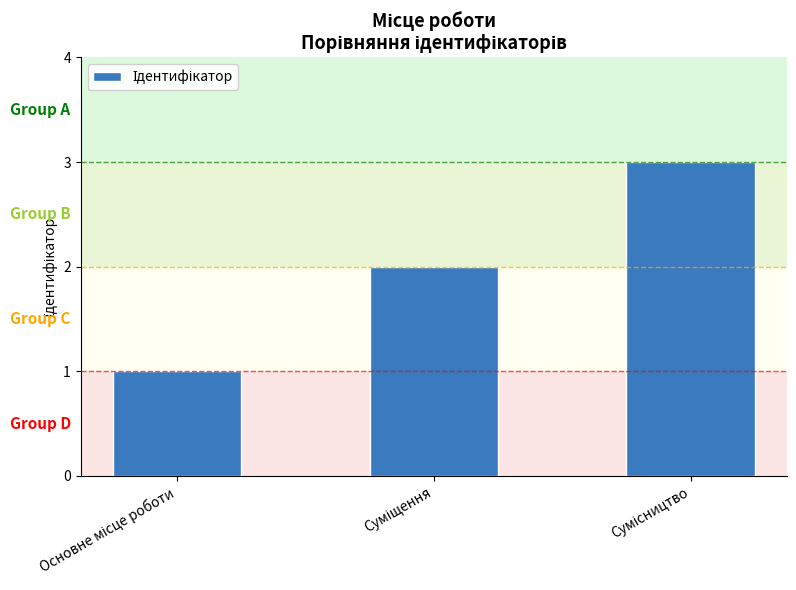

What is the greatest value displayed?

3